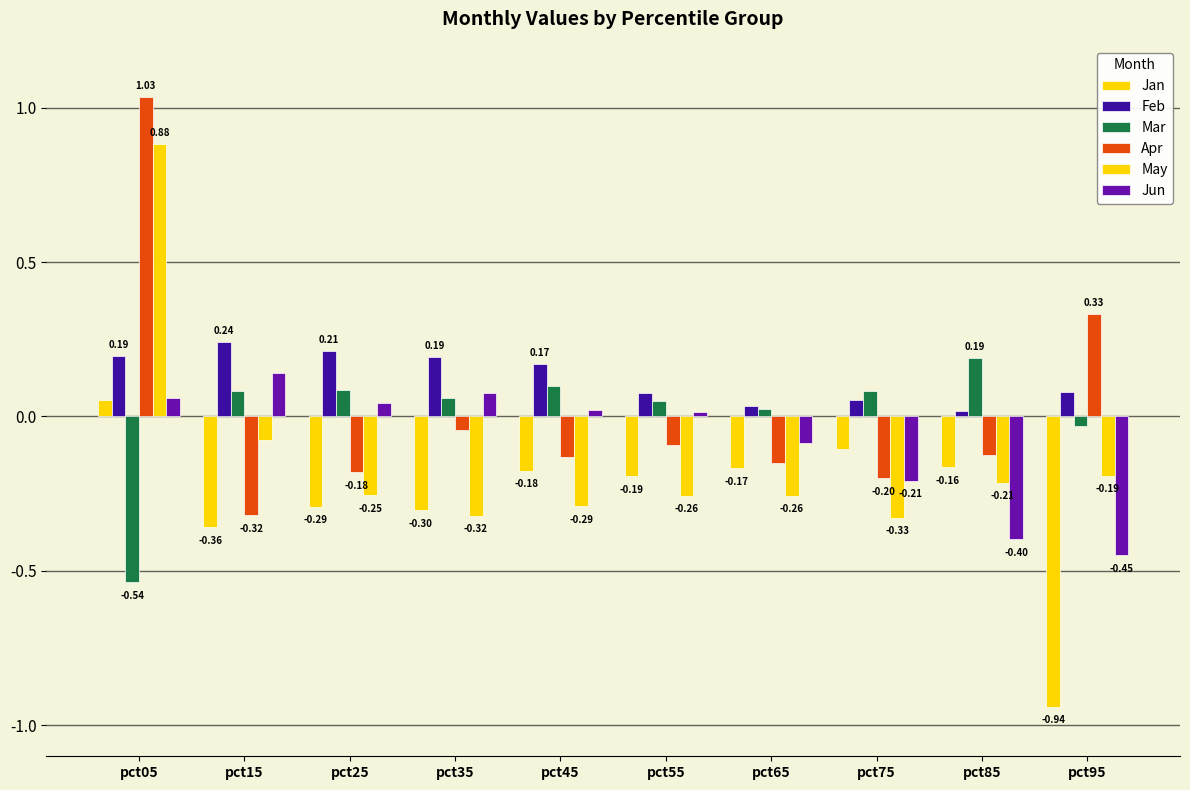

Where is Mar nearest to the value 0?

pct65